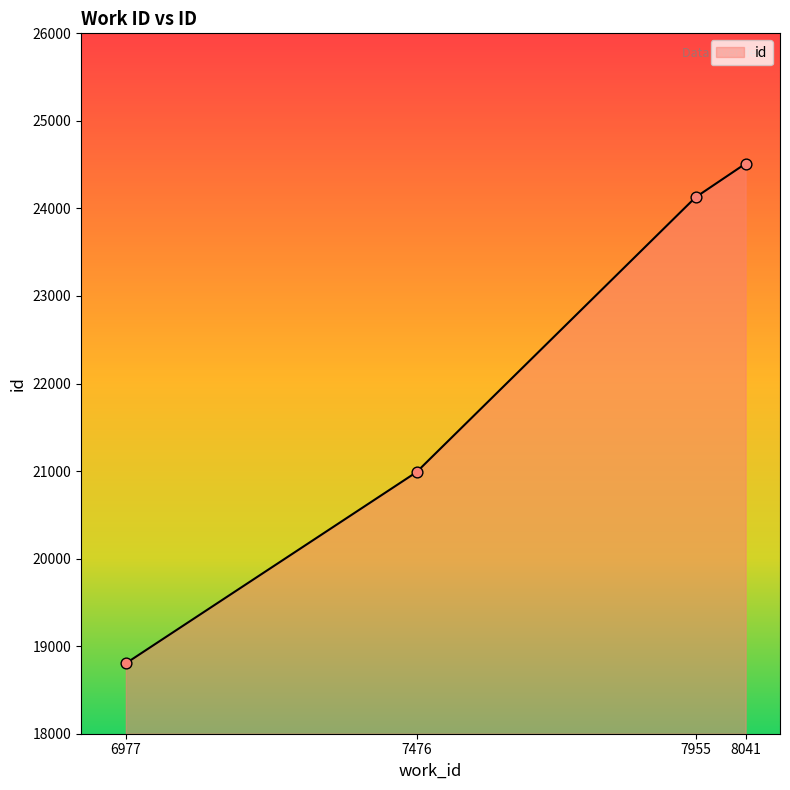

Between 8041 and 7955, which is larger?

8041